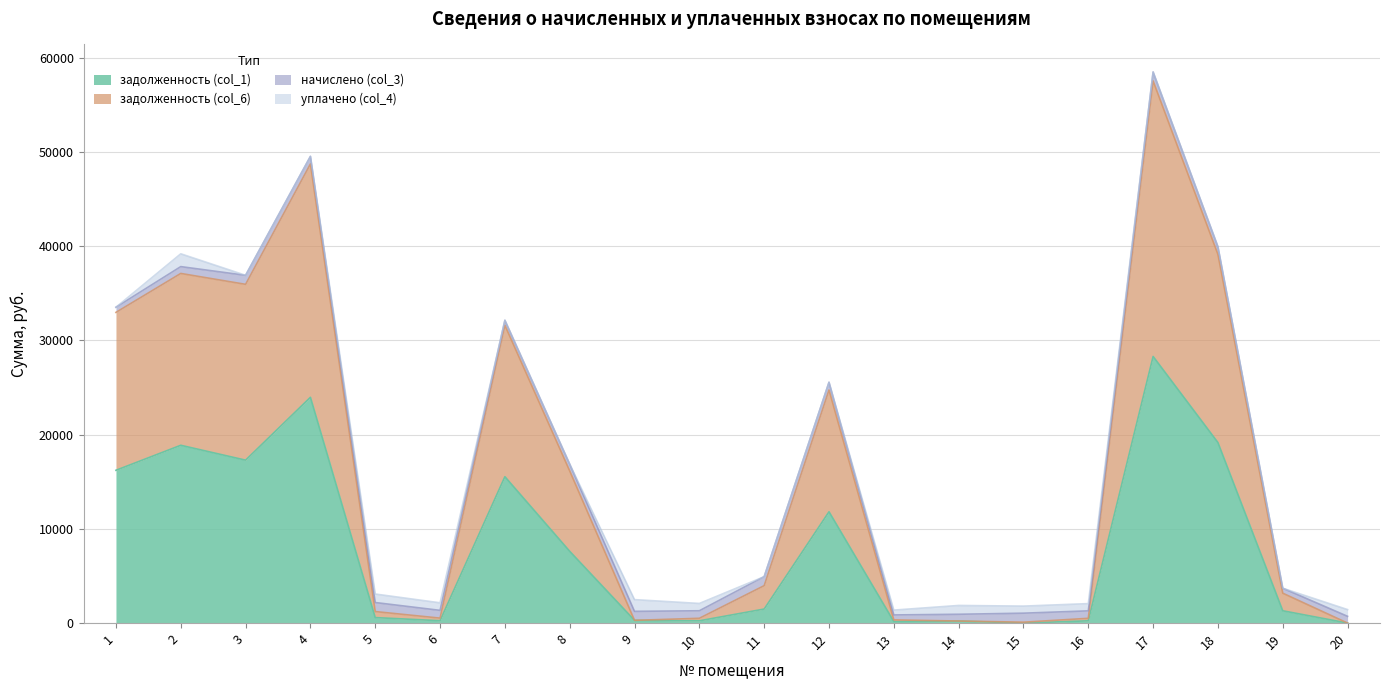

At which category is the sum across all series the highest?

17